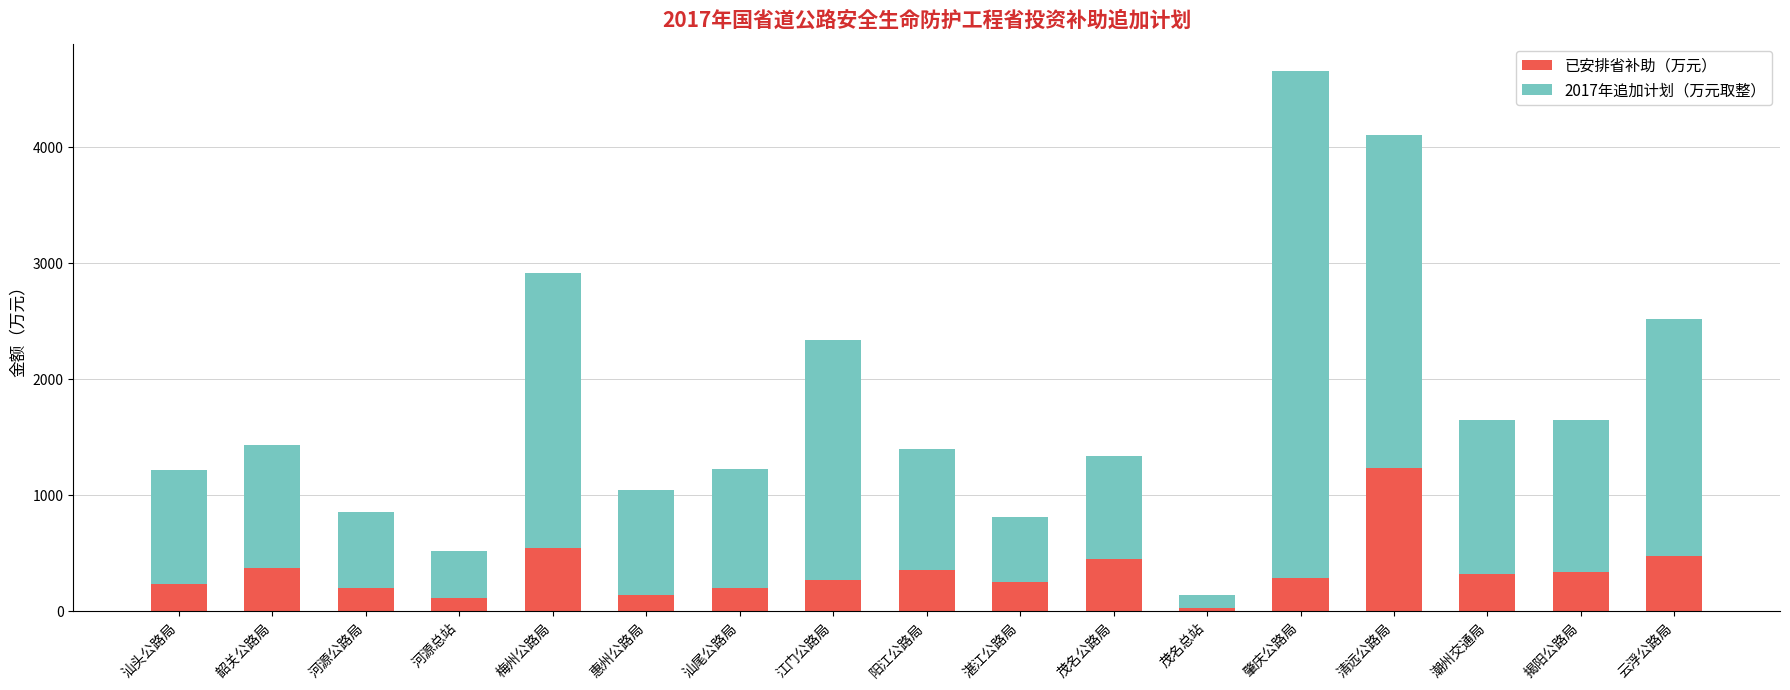

What is the difference between the second highest and minimum values in the 已安排省补助（万元） series?

517